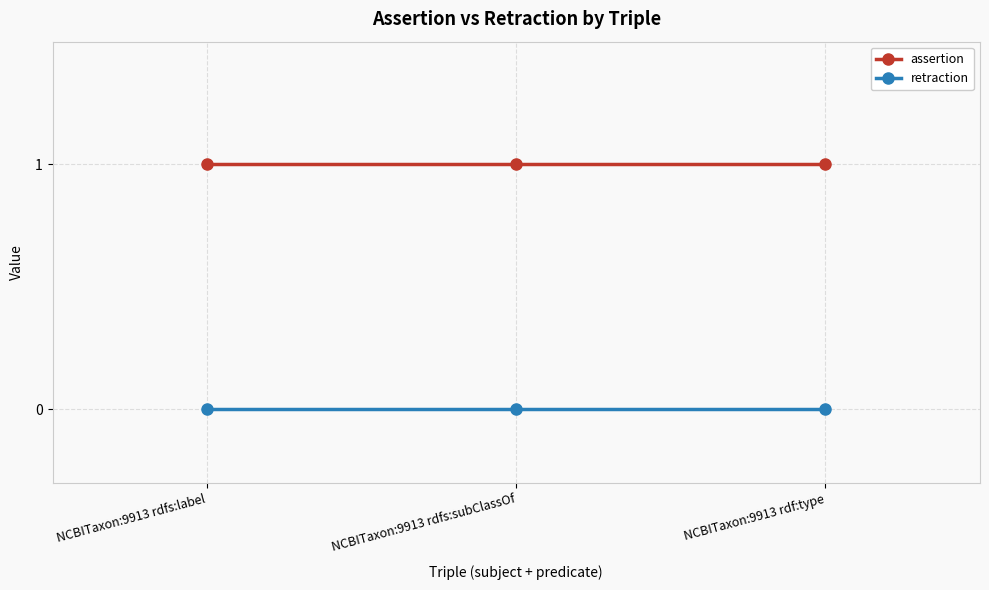

Which series has the largest total across all categories?

assertion